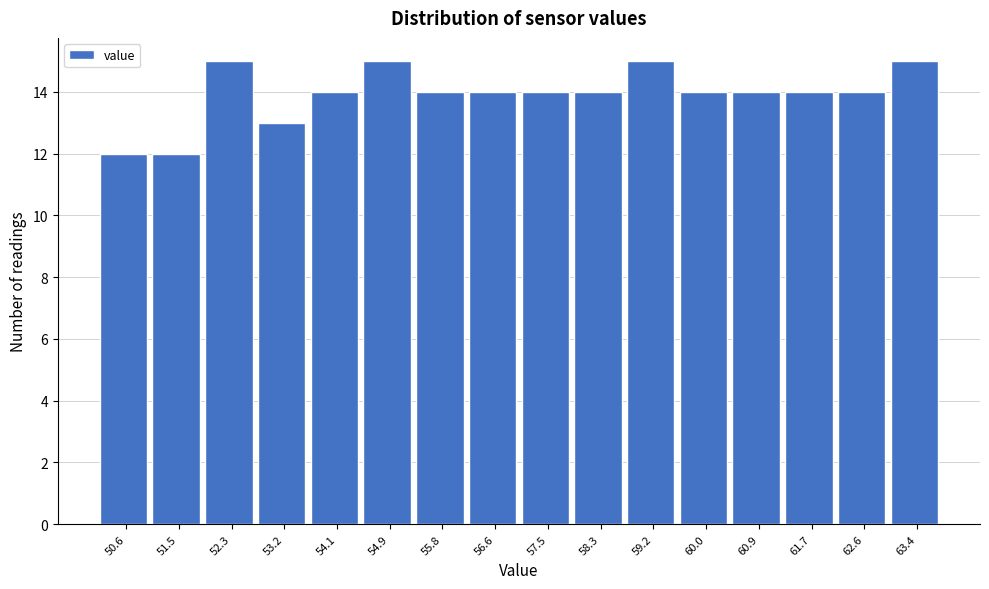

What is the height of the bar covering 54.5 to 55.3 on the x-axis? Neither the bar edges nor the heights are printed on the chart, so give them approximately, as read against the axes.

15